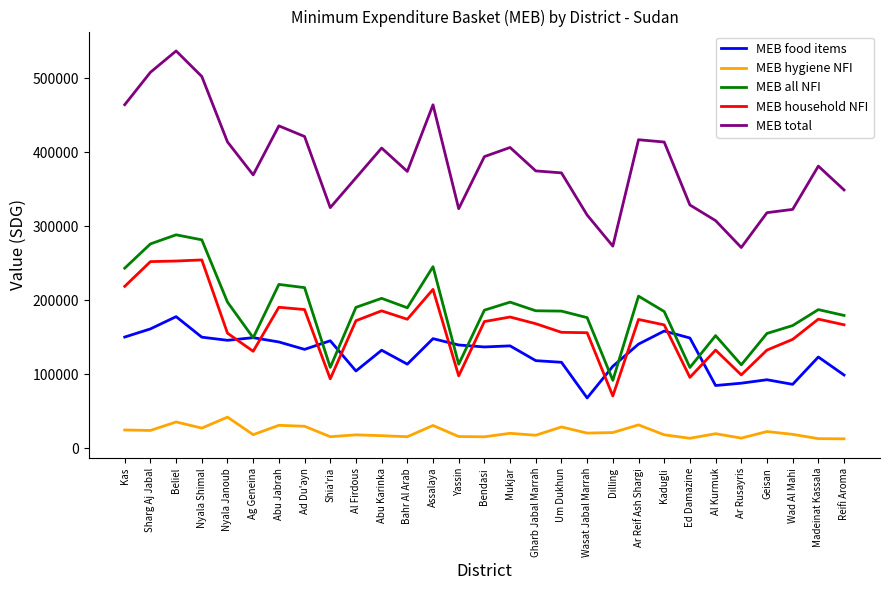

Rank the series at Ar Reif Ash Shargi from highest to lowest value.

MEB total, MEB all NFI, MEB household NFI, MEB food items, MEB hygiene NFI